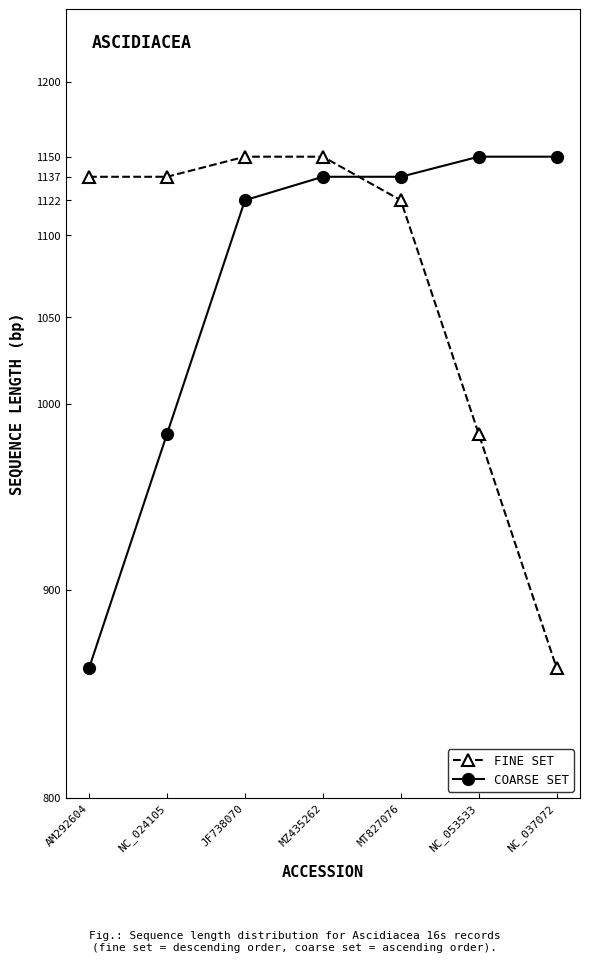

At how many categories does at least one series exceed 987?

7